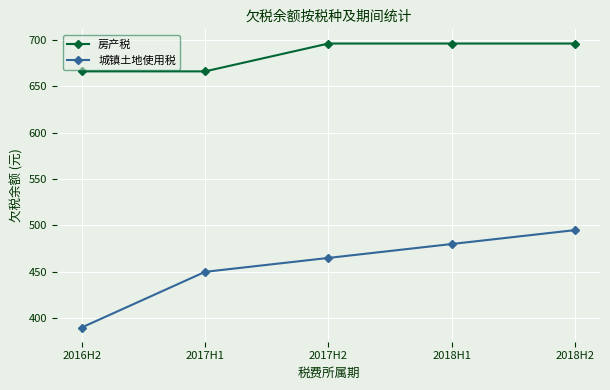

How many distinct data groups are displayed?

2